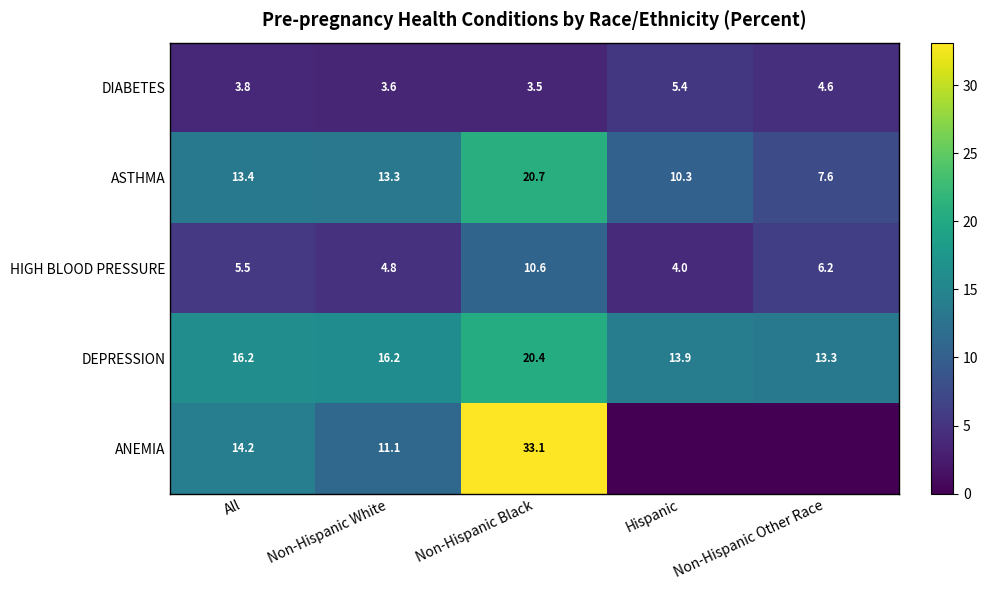

Is it true that DEPRESSION equals 13.9 at Hispanic?

True